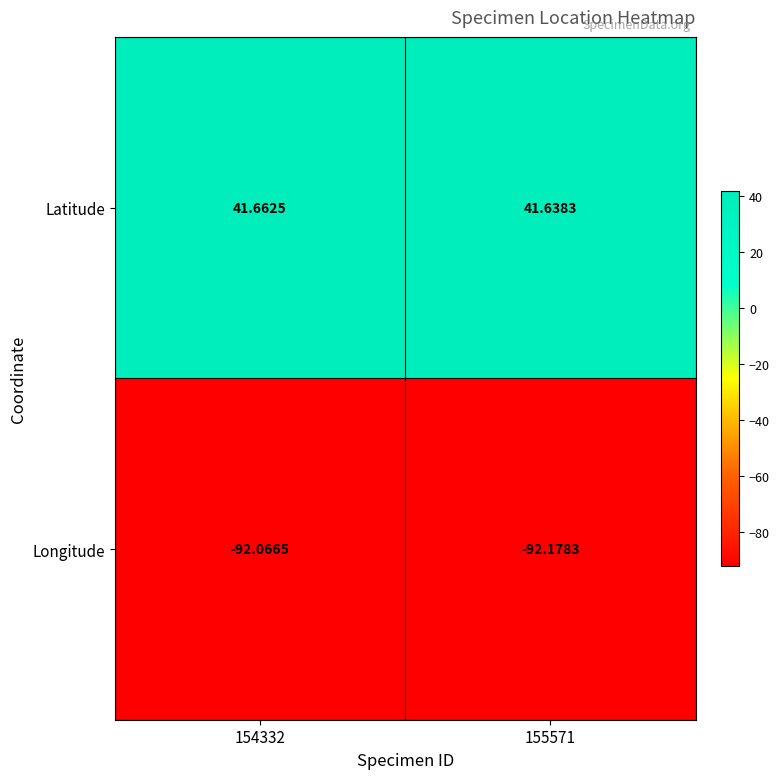

Rank the series by their maximum value, from lowest to highest.

Longitude, Latitude